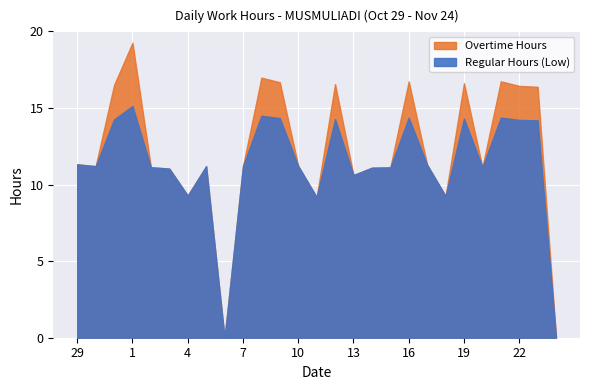

How many interior local valleys does the Regular Hours (Low) series have?

7